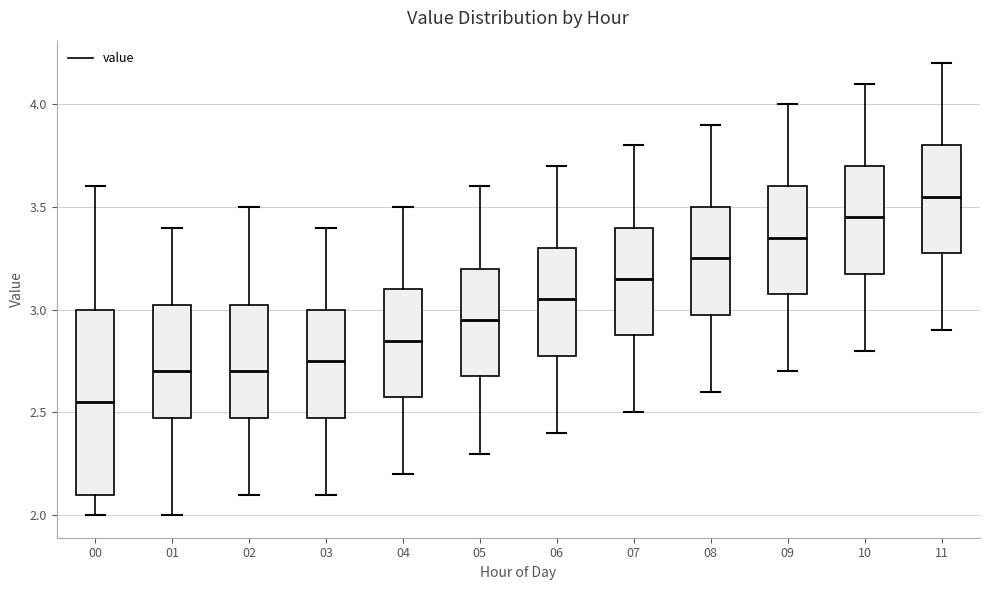

Reading left to right, transcribe this box plot: for each box, give where its median line is, the range the box spans, and where its two whiskers end, as read against the y-axis. The values are not printed on the chart, so give them approximately, as read against the axis.

00: median 2.55, box 2.10 to 3.00, whiskers 2.00 to 3.60
01: median 2.70, box 2.50 to 3.05, whiskers 2.00 to 3.40
02: median 2.70, box 2.50 to 3.05, whiskers 2.10 to 3.50
03: median 2.75, box 2.50 to 3.00, whiskers 2.10 to 3.40
04: median 2.85, box 2.60 to 3.10, whiskers 2.20 to 3.50
05: median 2.95, box 2.70 to 3.20, whiskers 2.30 to 3.60
06: median 3.05, box 2.80 to 3.30, whiskers 2.40 to 3.70
07: median 3.15, box 2.90 to 3.40, whiskers 2.50 to 3.80
08: median 3.25, box 3.00 to 3.50, whiskers 2.60 to 3.90
09: median 3.35, box 3.10 to 3.60, whiskers 2.70 to 4.00
10: median 3.45, box 3.20 to 3.70, whiskers 2.80 to 4.10
11: median 3.55, box 3.30 to 3.80, whiskers 2.90 to 4.20